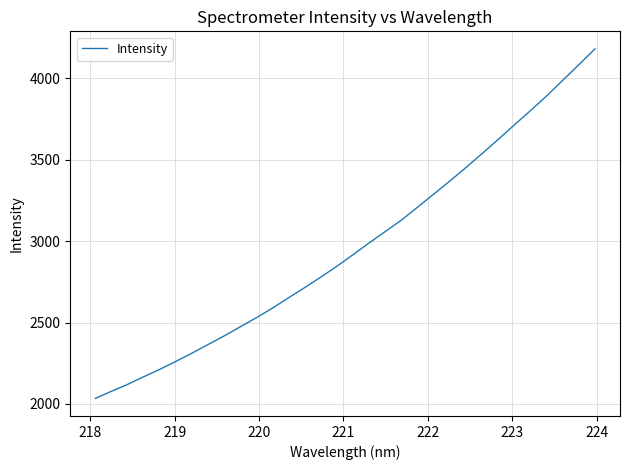

How many distinct data groups are displayed?

1